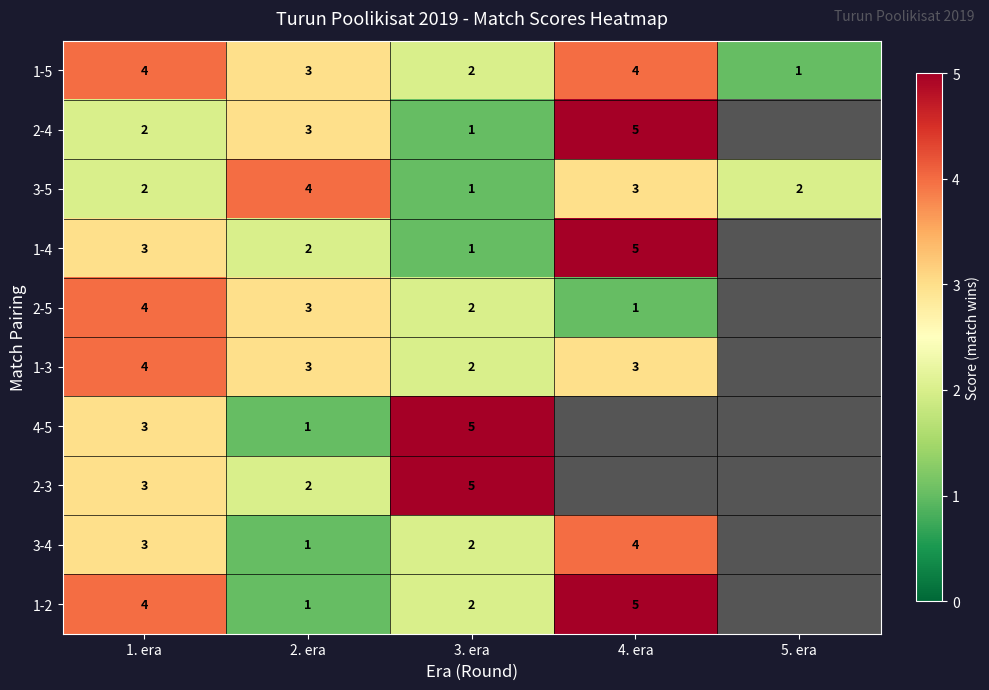

Is the value of 1-4 at 1. era greater than the value of 3-5 at 2. era?

No